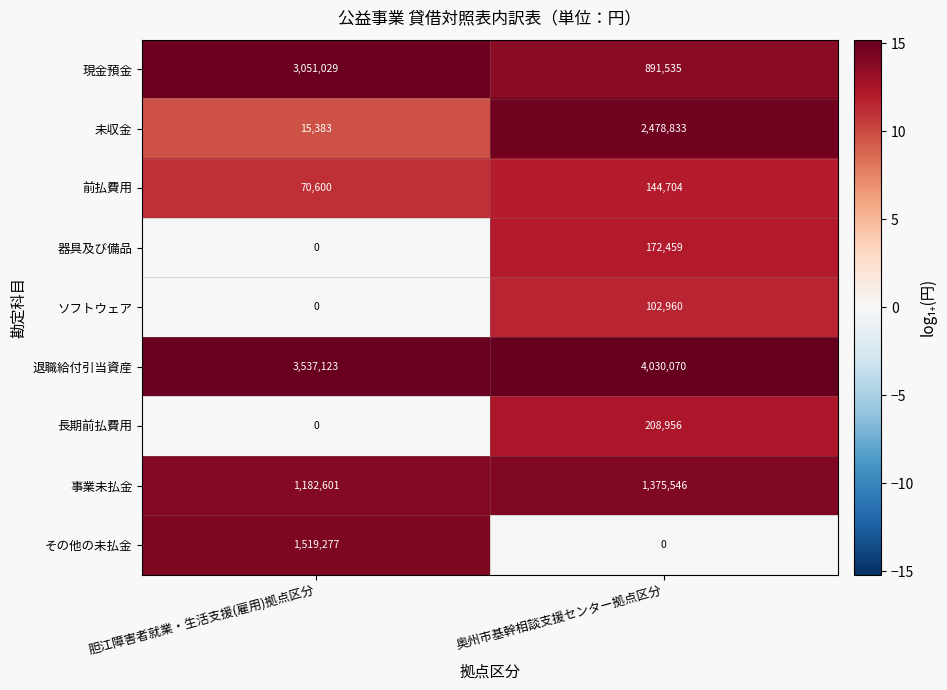

At how many categories does at least one series exceed 4?

2